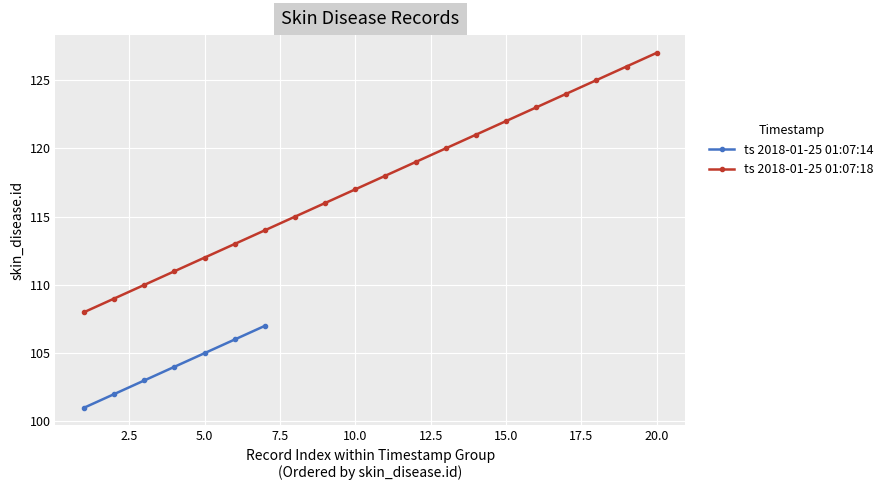

What is the minimum value for ts 2018-01-25 01:07:14?

101